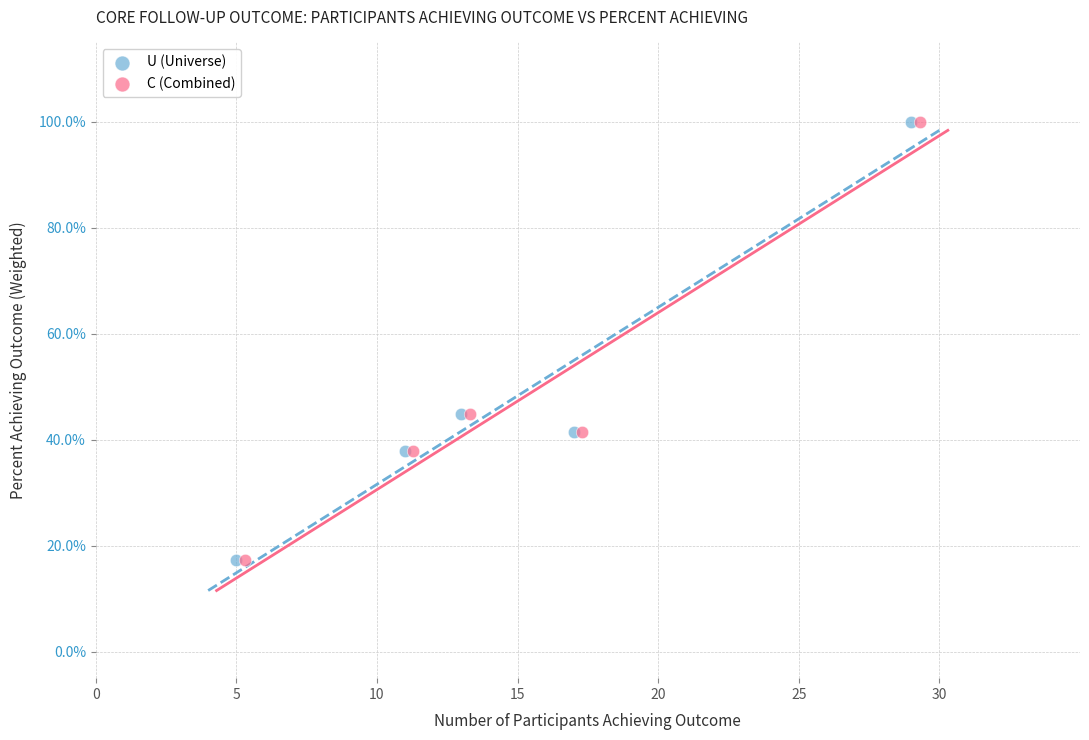

What are all the series names shown in the legend?

U (Universe), C (Combined)